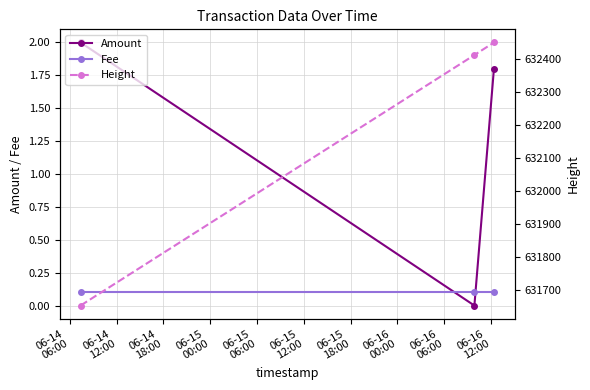

What is the maximum value for Amount?

2.0